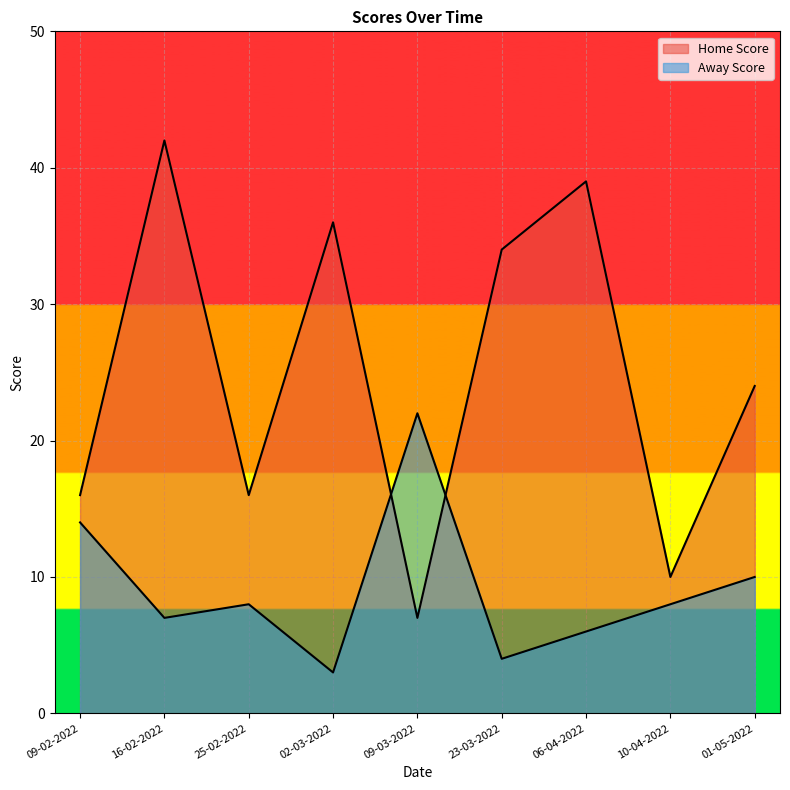

Which series has the widest spread of values?

Home Score